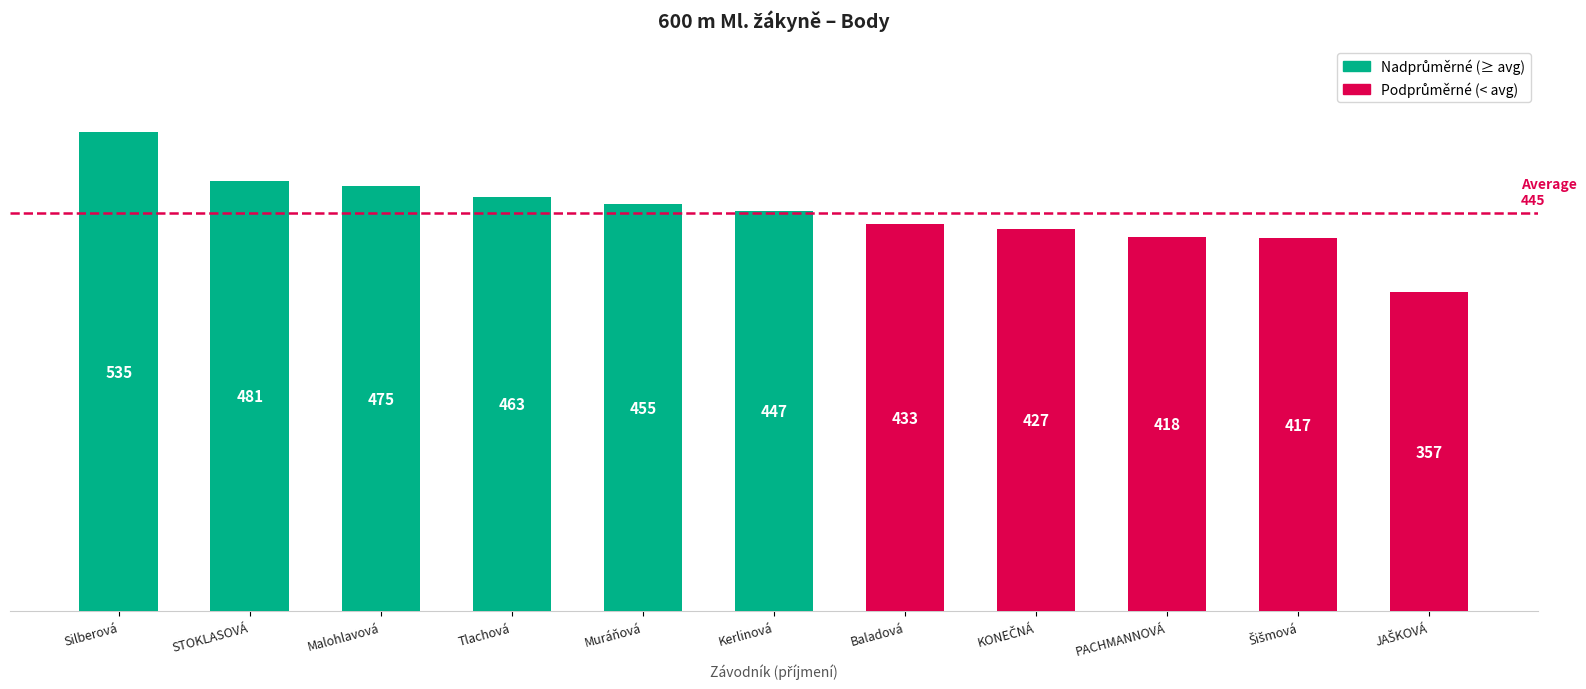

What is the sum of the values at Kerlinová and Silberová?

982